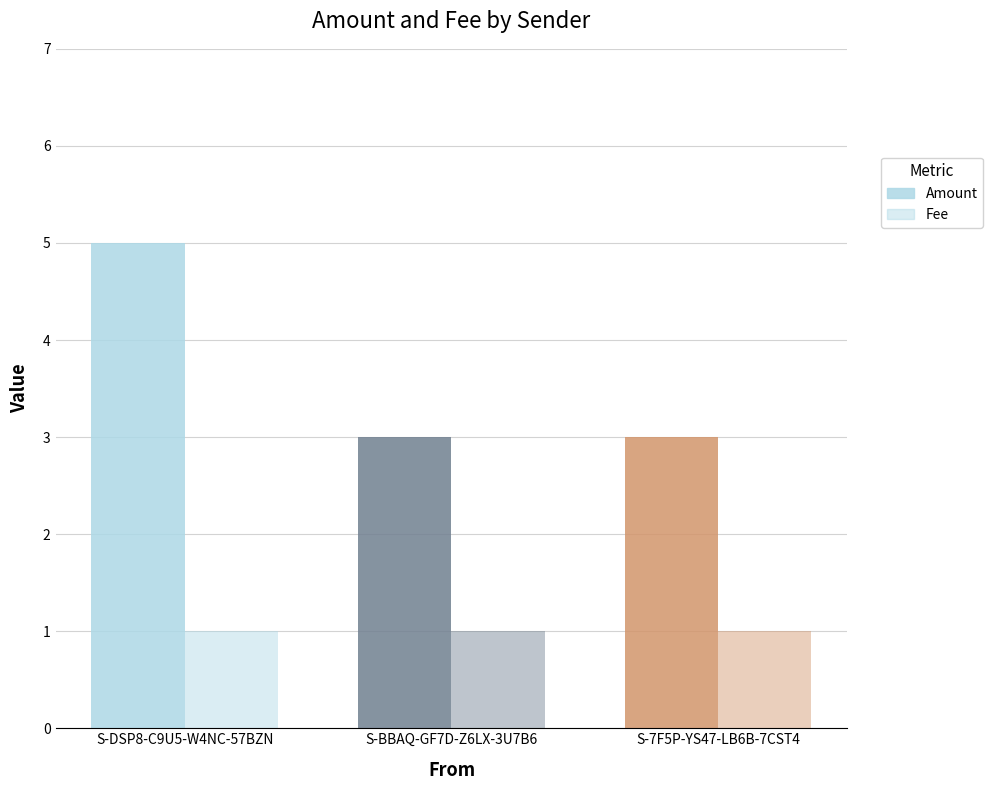

How many bars are there in total?

6